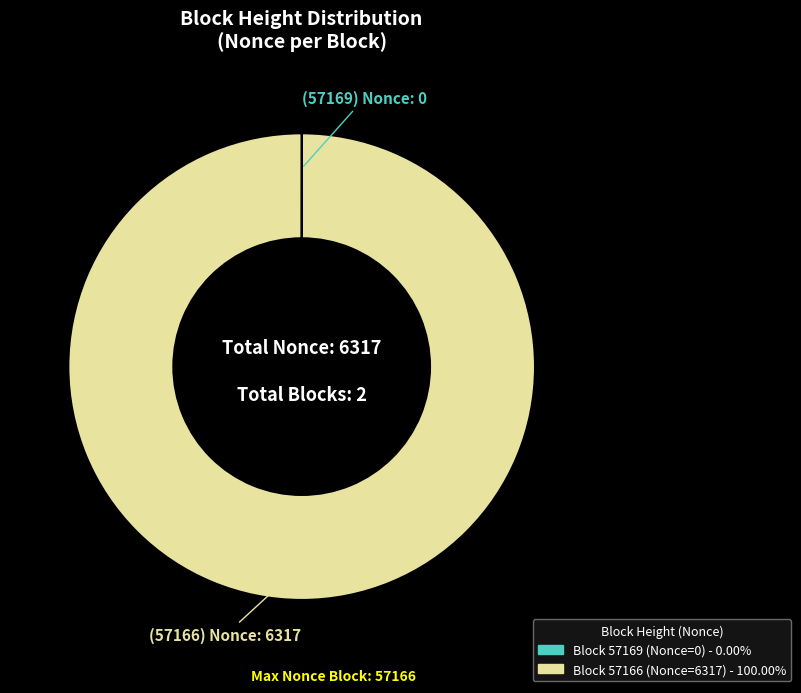

Is there a majority slice in this chart?

Yes